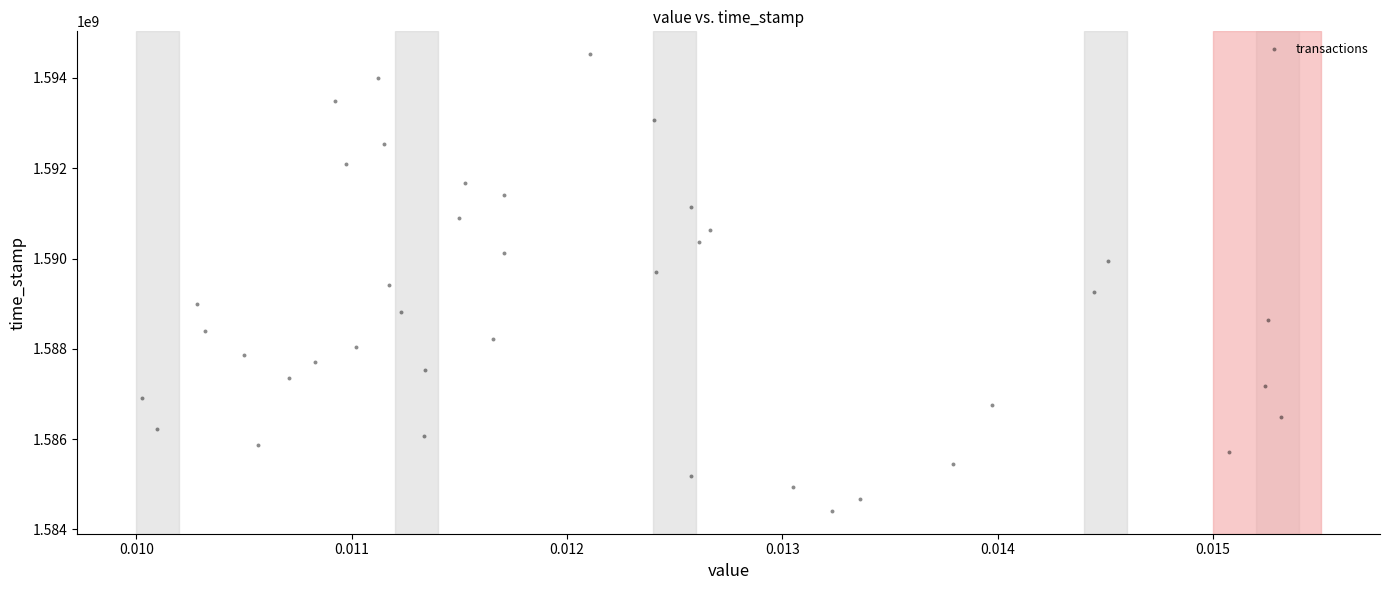

What is the range of Y values (max minus min)?

10112365